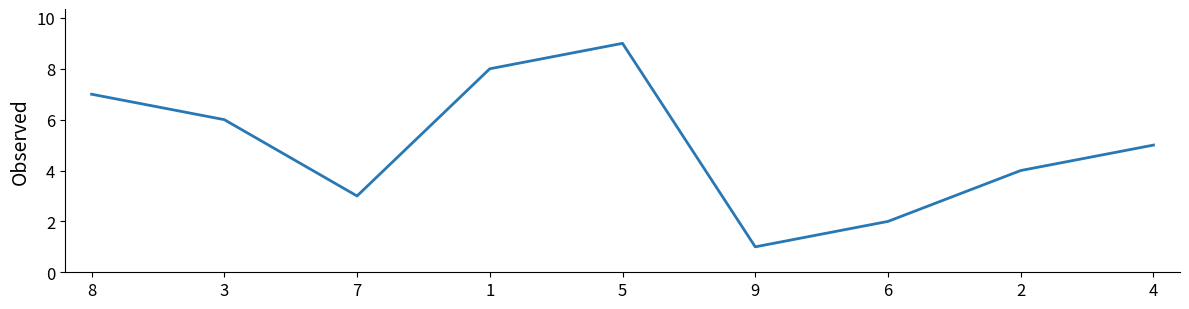

Reading left to right, extract all data points from this chart.

7	6	3	8	9	1	2	4	5